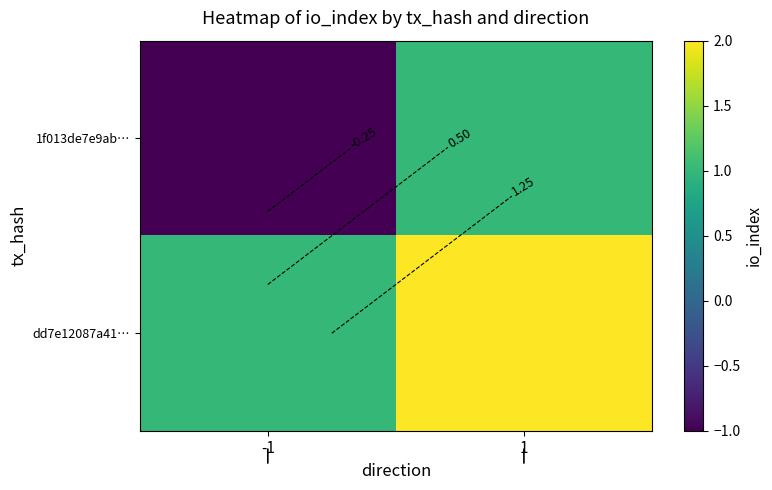

Is it true that 1f013de7e9ab… equals -1 at -1?

True